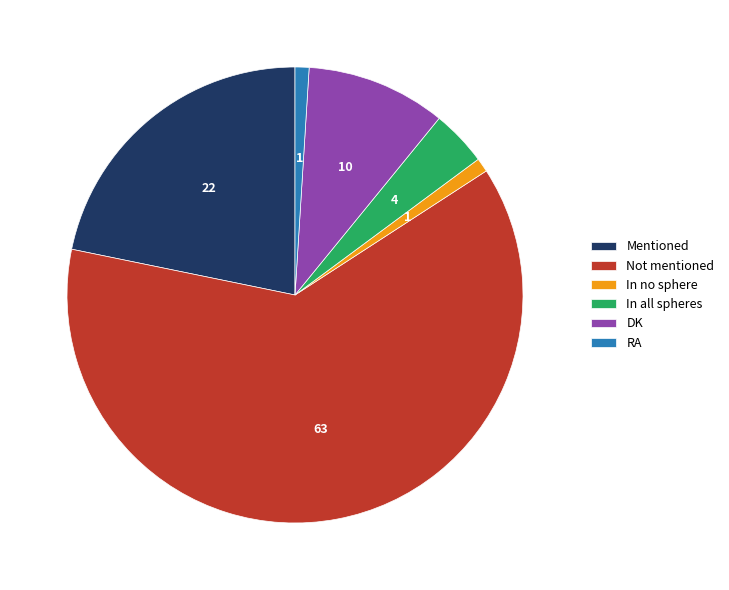

True or false: DK accounts for 10% of the total.

True